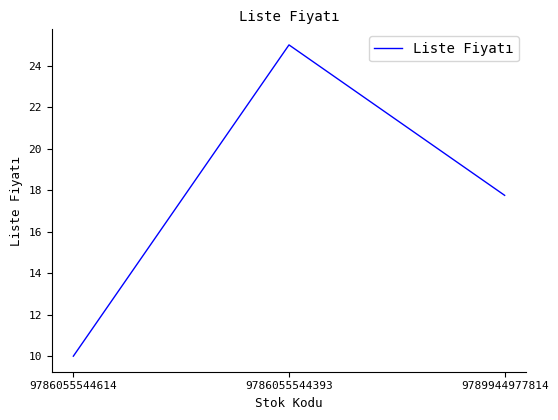

What position from the left is 9789944977814?

3